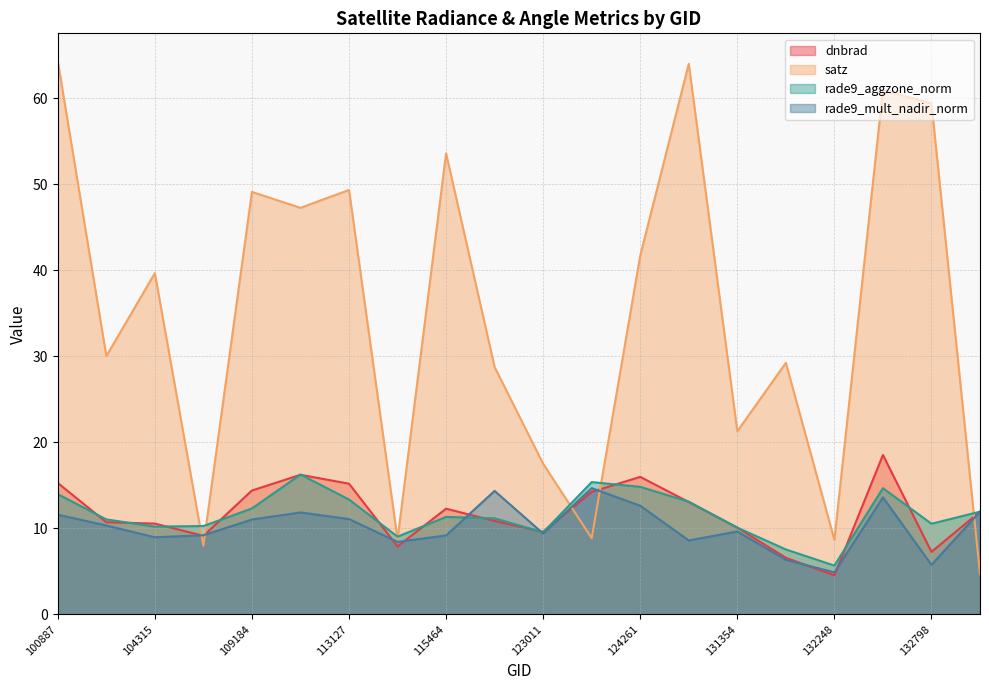

True or false: rade9_mult_nadir_norm has a value of 4.9 at 132248.

True